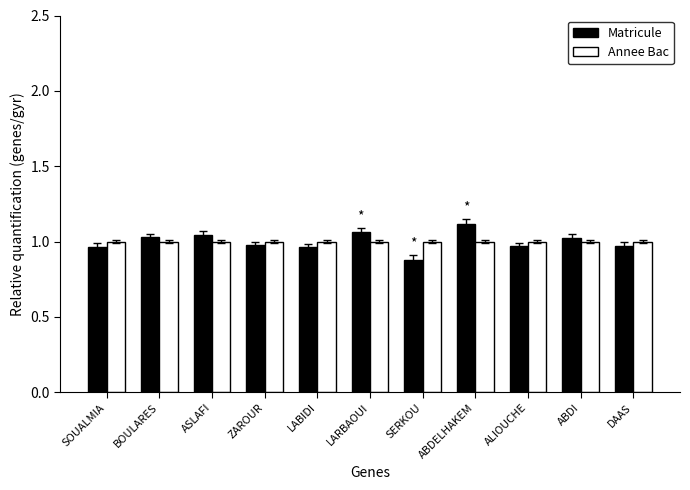

At which category does the chart reach its peak across all series?

ABDELHAKEM